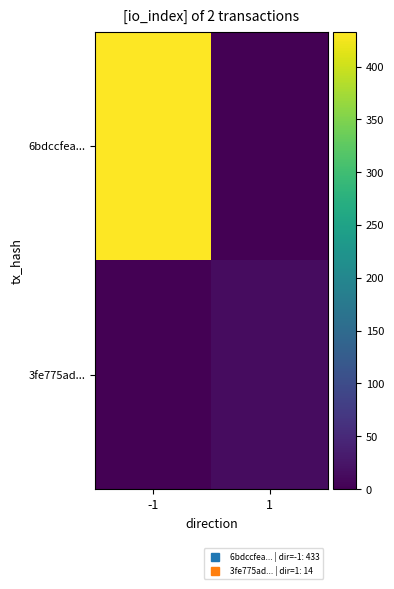

Which series has the largest range (max minus min)?

6bdccfea...